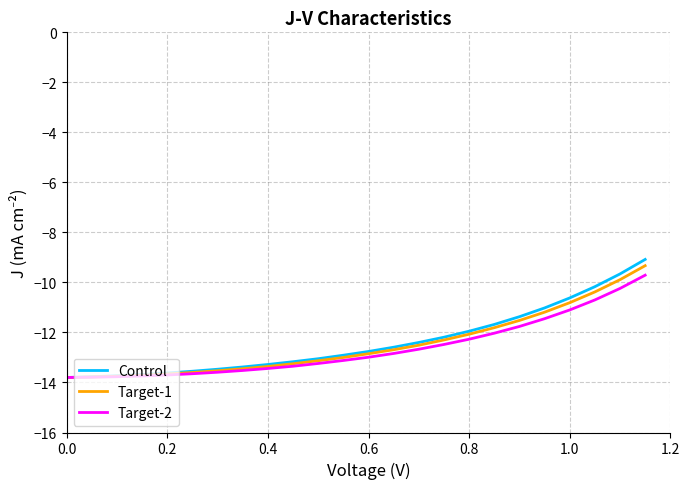

Which series has the largest range (max minus min)?

Control